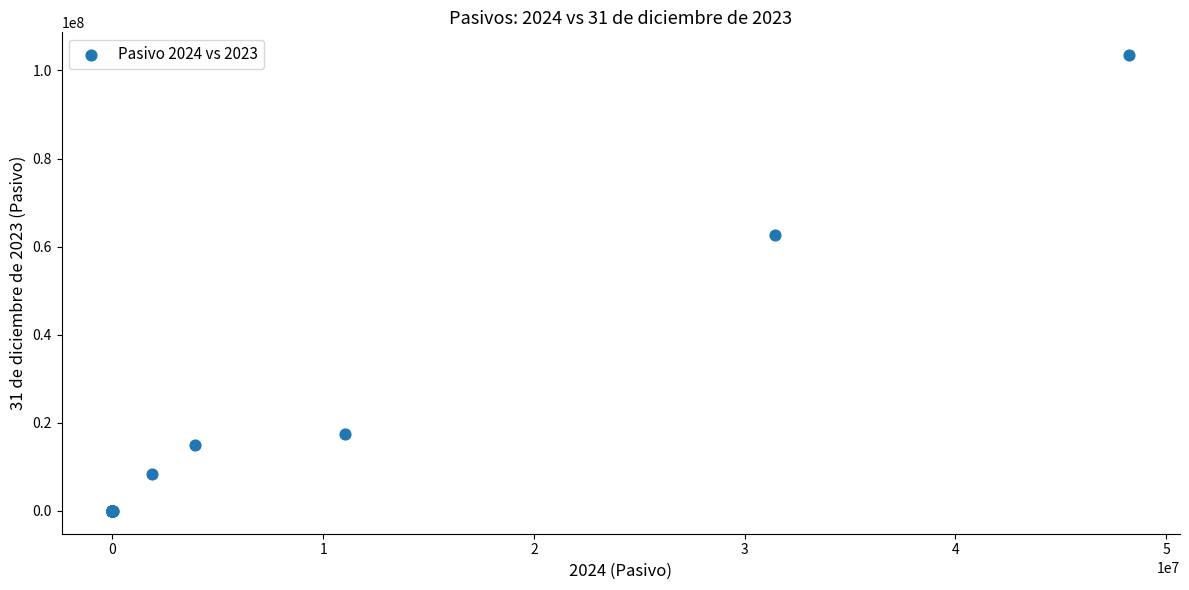

What Y value in the scatter plot is closest to 51744508?

62669595.2